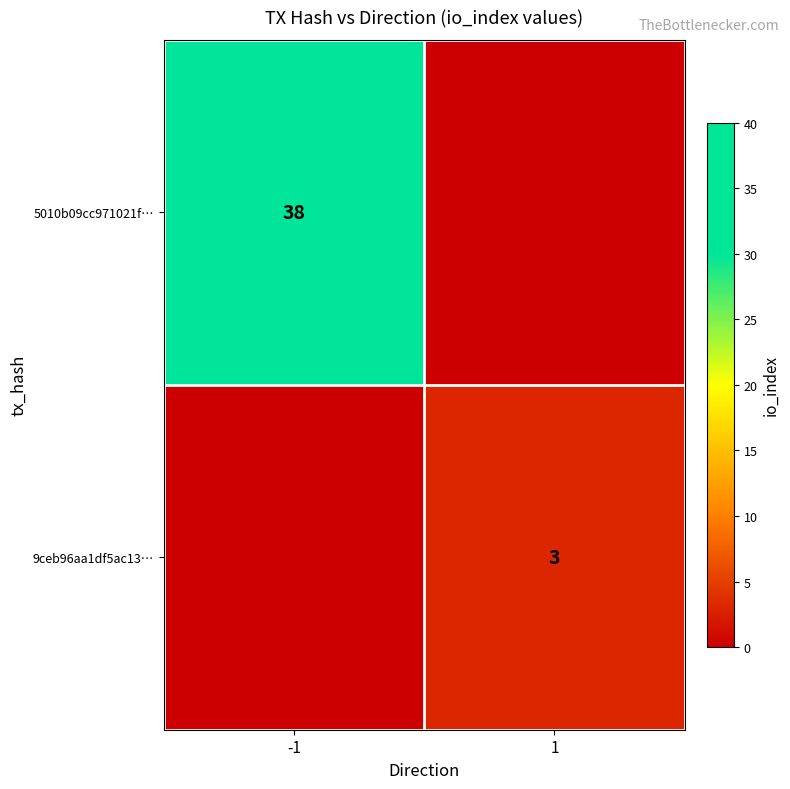

True or false: 9ceb96aa1df5ac13… has a value of 1 at 1.

False